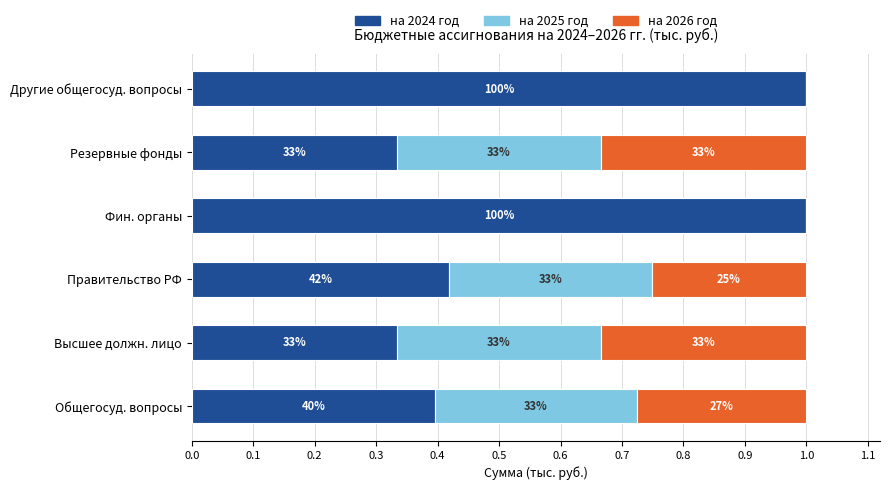

What are all the series names shown in the legend?

на 2024 год, на 2025 год, на 2026 год